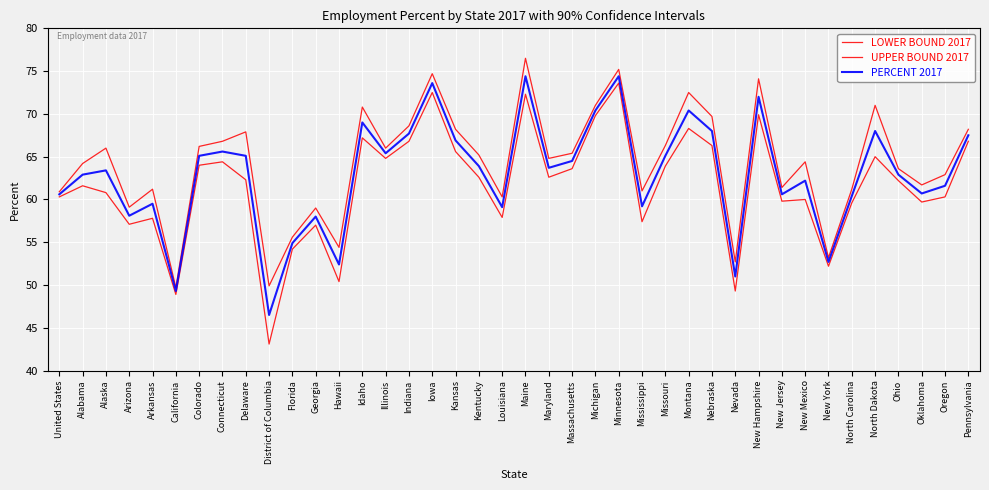

How many lines are shown in the chart?

3